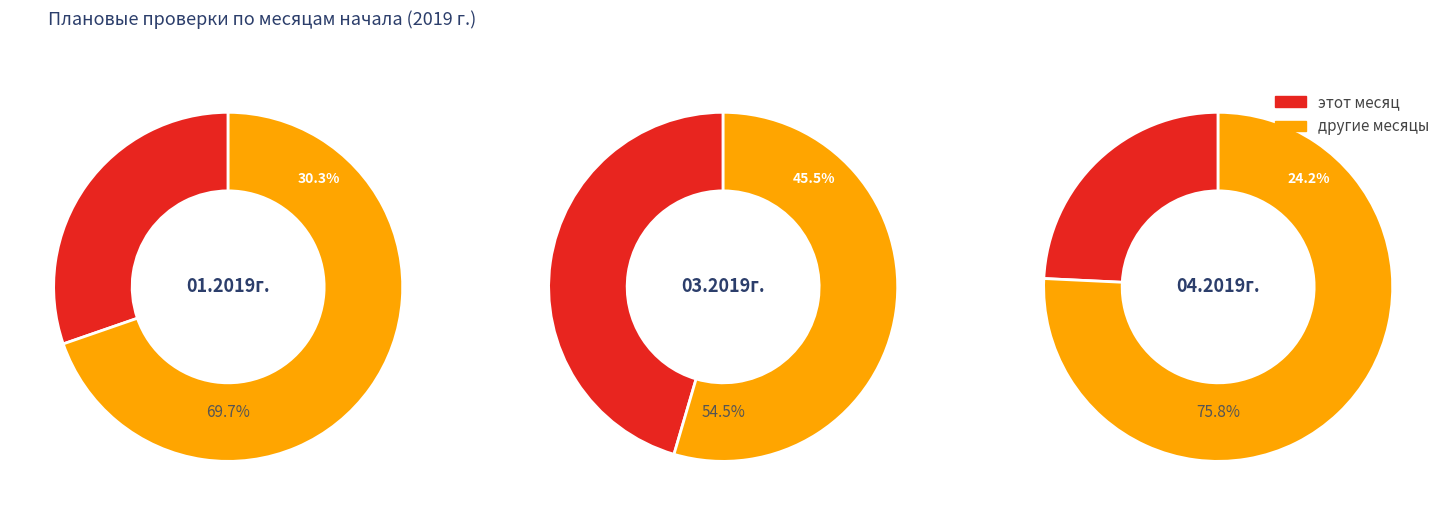

What is the change in value from 01.2019г. to 03.2019г.?

+5